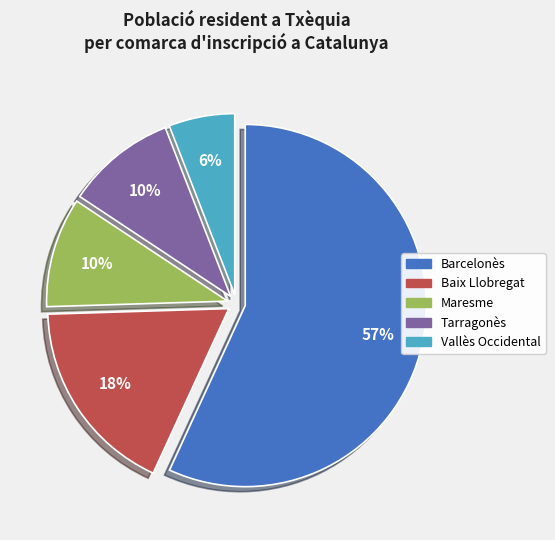

True or false: Baix Llobregat accounts for 18% of the total.

True